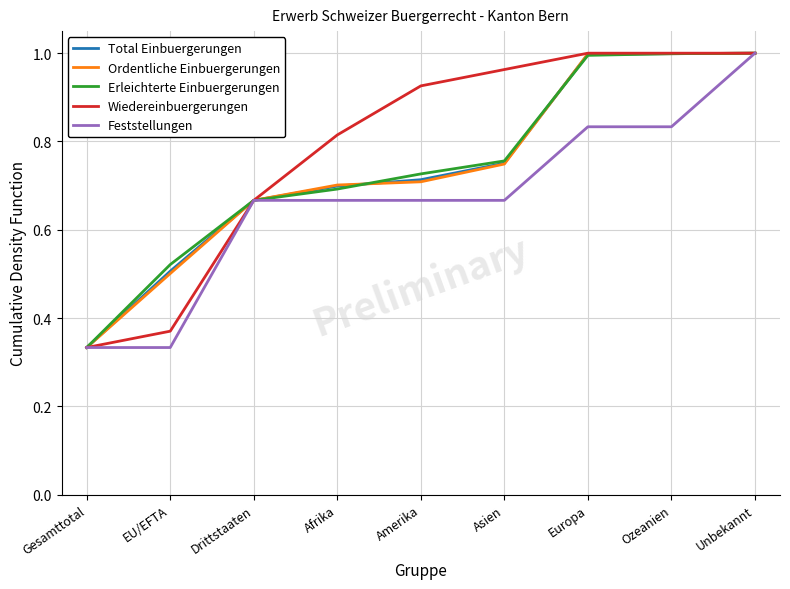

Which series has the largest total across all categories?

Wiedereinbuergerungen